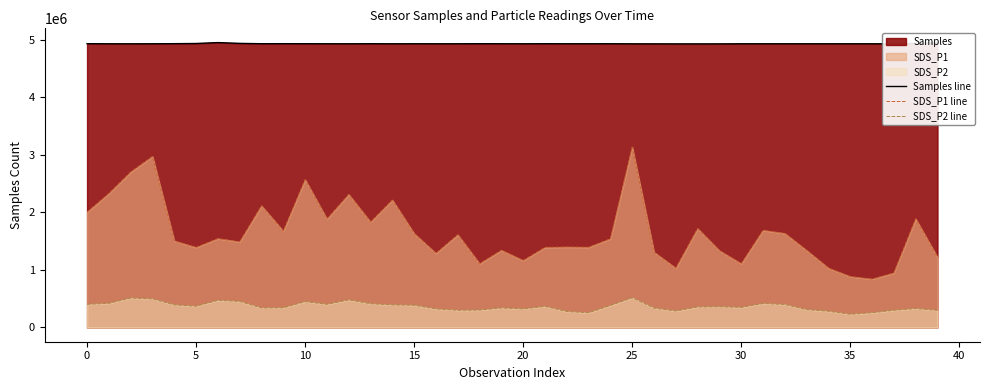

What is the sum of the SDS_P1 line values at 39 and 26?

2524000.0